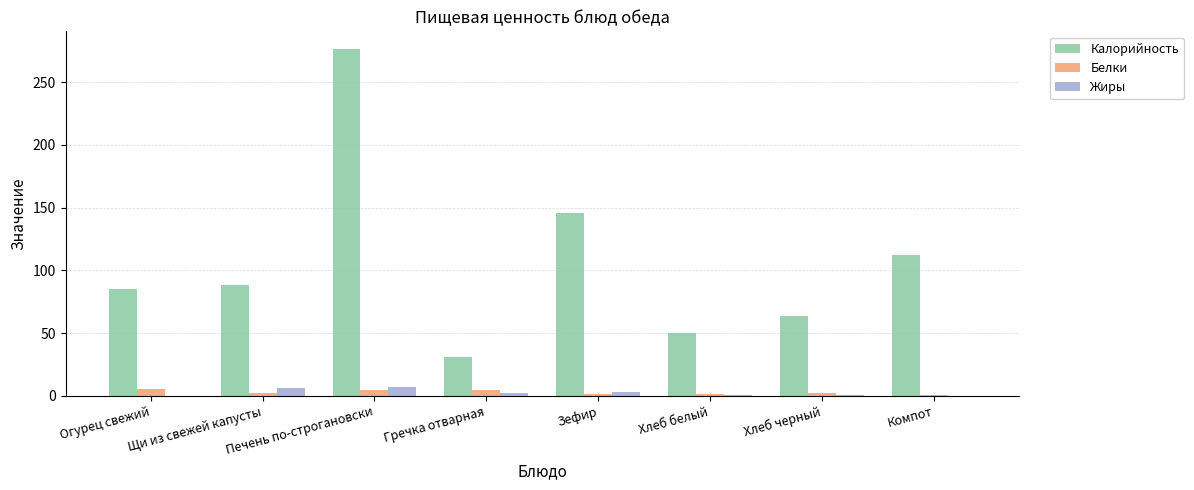

What is the sum of all Жиры values?

19.7